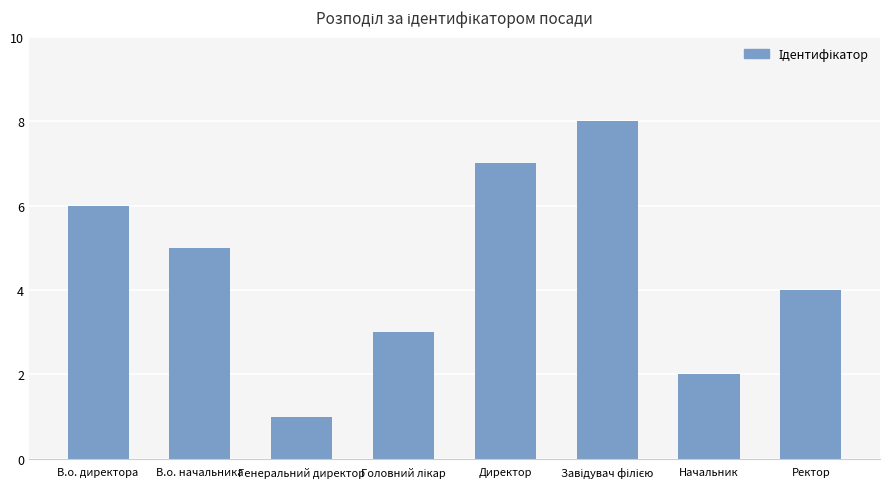

Are the bars horizontal?

No